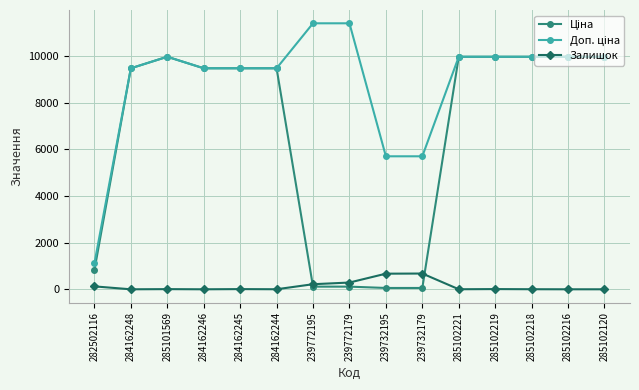

Is it true that Залишок equals 2.0 at 284162244?

True